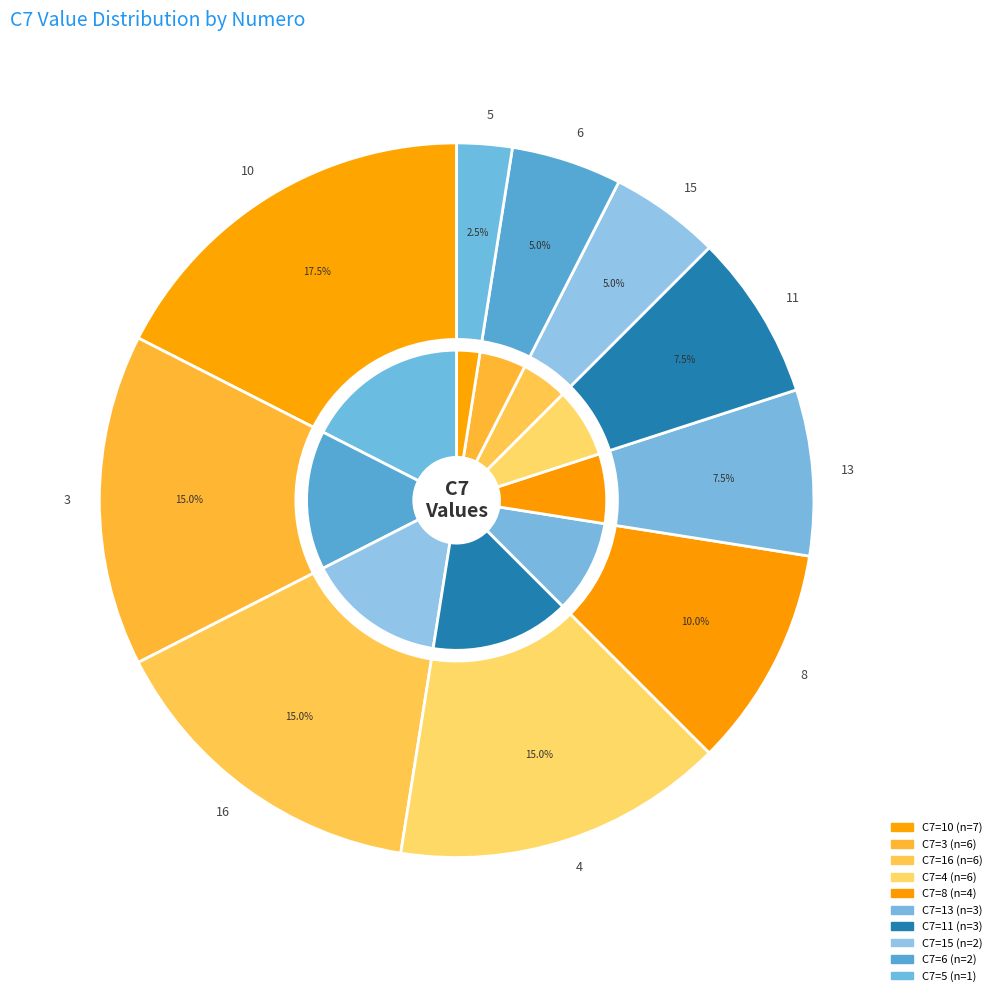

The 3 slice represents 25% of the pie. True or false?

False